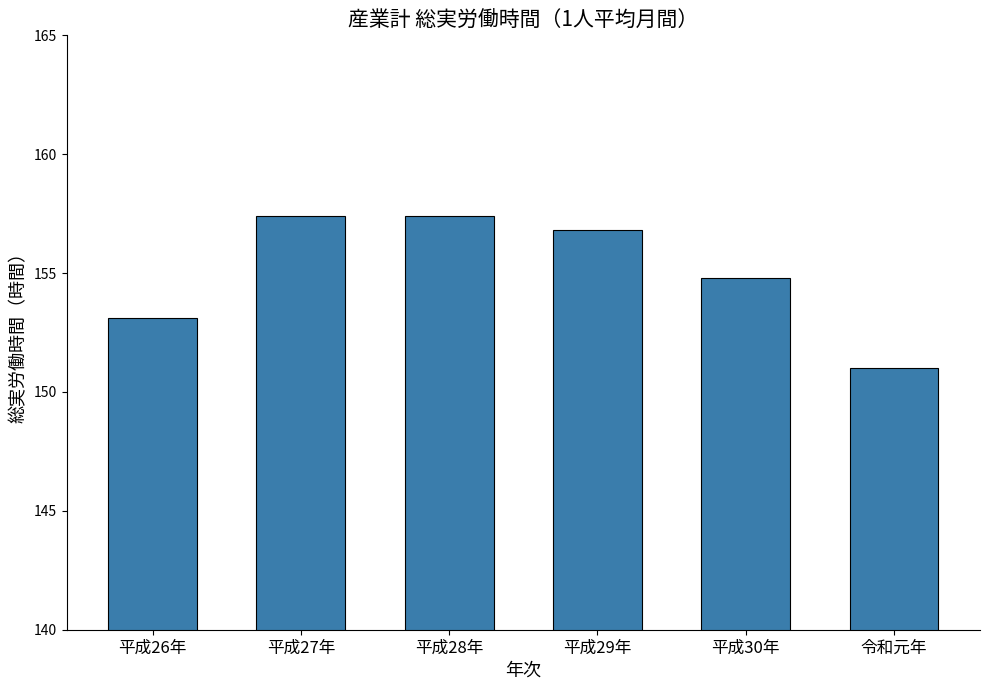

Reading left to right, list all the values displayed in this chart.

平成26年=153.1	平成27年=157.4	平成28年=157.4	平成29年=156.8	平成30年=154.8	令和元年=151.0